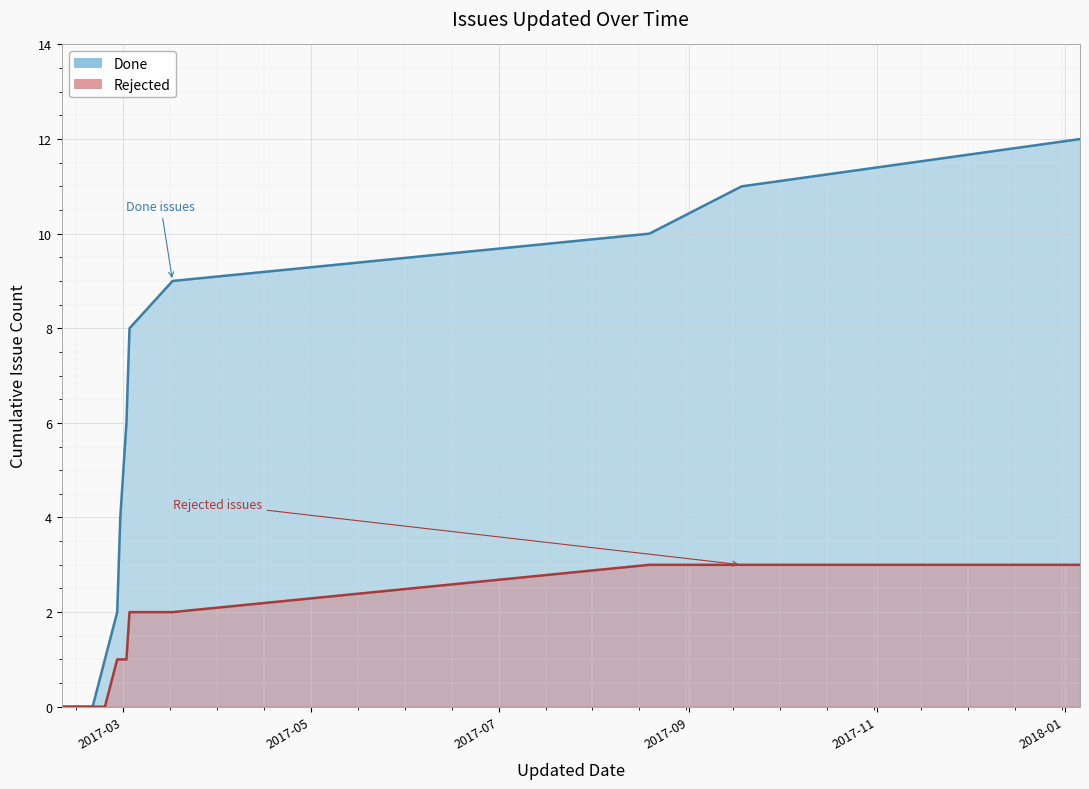

True or false: Done has a value of 6 at 2017-02-19.

False